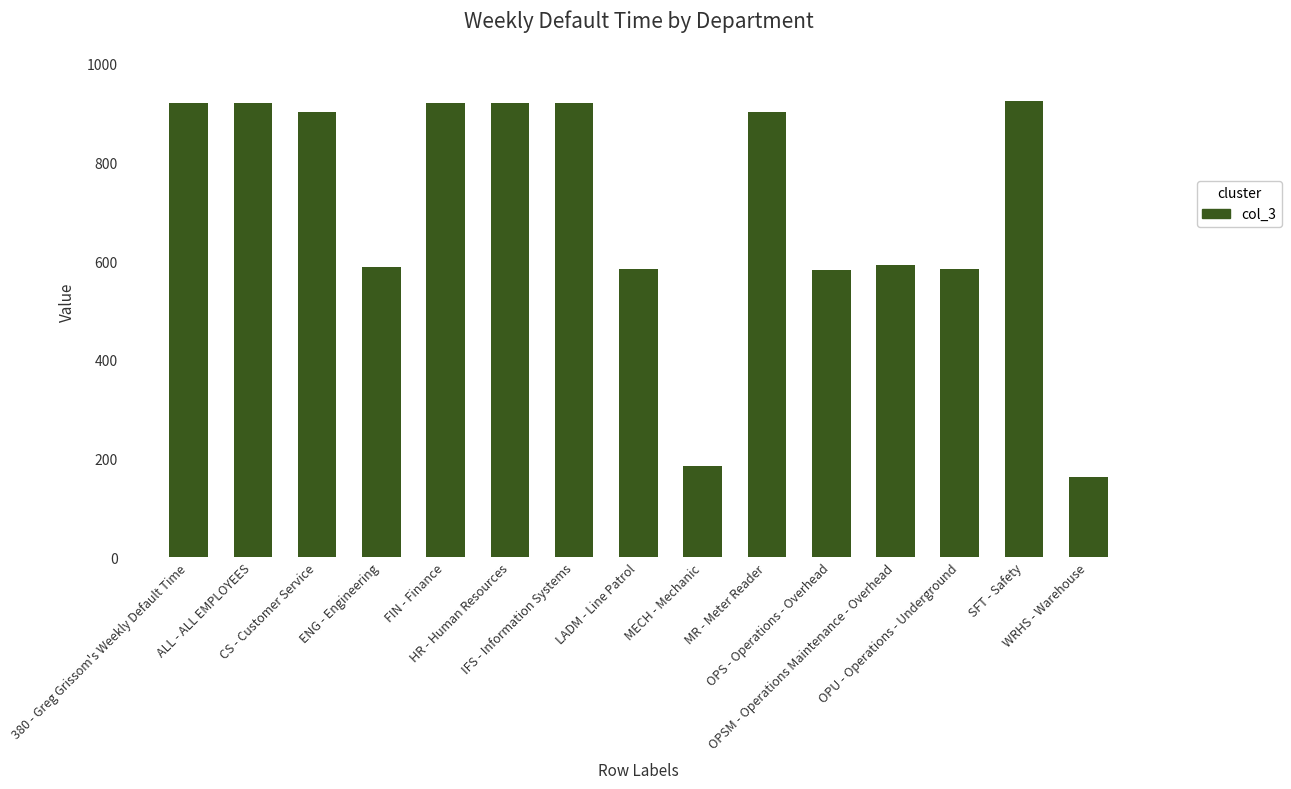

True or false: the data shows 920.0 at FIN - Finance.

True